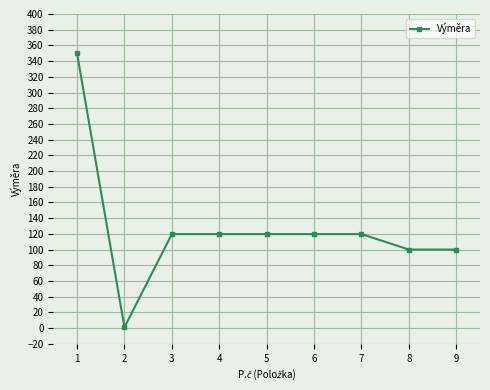

What is the value of the 8th point from the left?

100.0